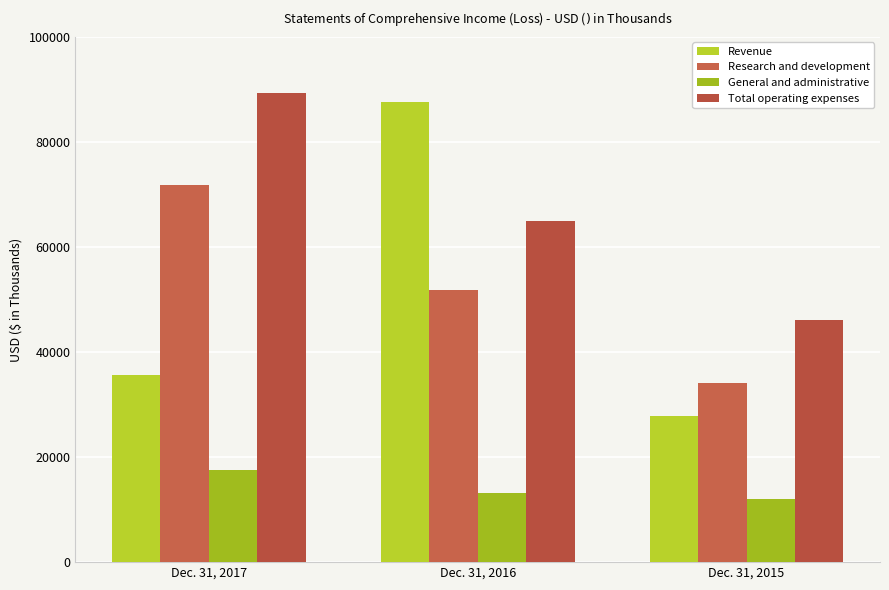

Reading left to right, what are all the values shown in this chart?

Revenue: Dec. 31, 2017=35711	Dec. 31, 2016=87520	Dec. 31, 2015=27762
Research and development: Dec. 31, 2017=71772	Dec. 31, 2016=51872	Dec. 31, 2015=34140
General and administrative: Dec. 31, 2017=17501	Dec. 31, 2016=13108	Dec. 31, 2015=11960
Total operating expenses: Dec. 31, 2017=89273	Dec. 31, 2016=64980	Dec. 31, 2015=46100